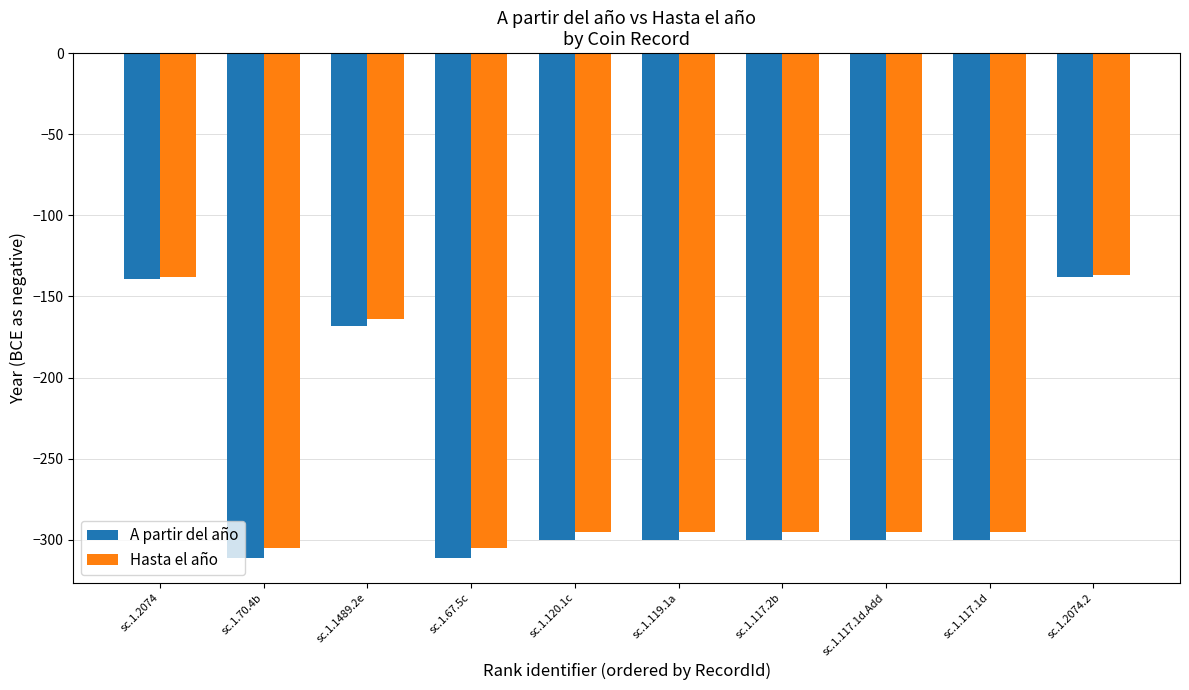

What is the highest value of the Hasta el año series?

-137